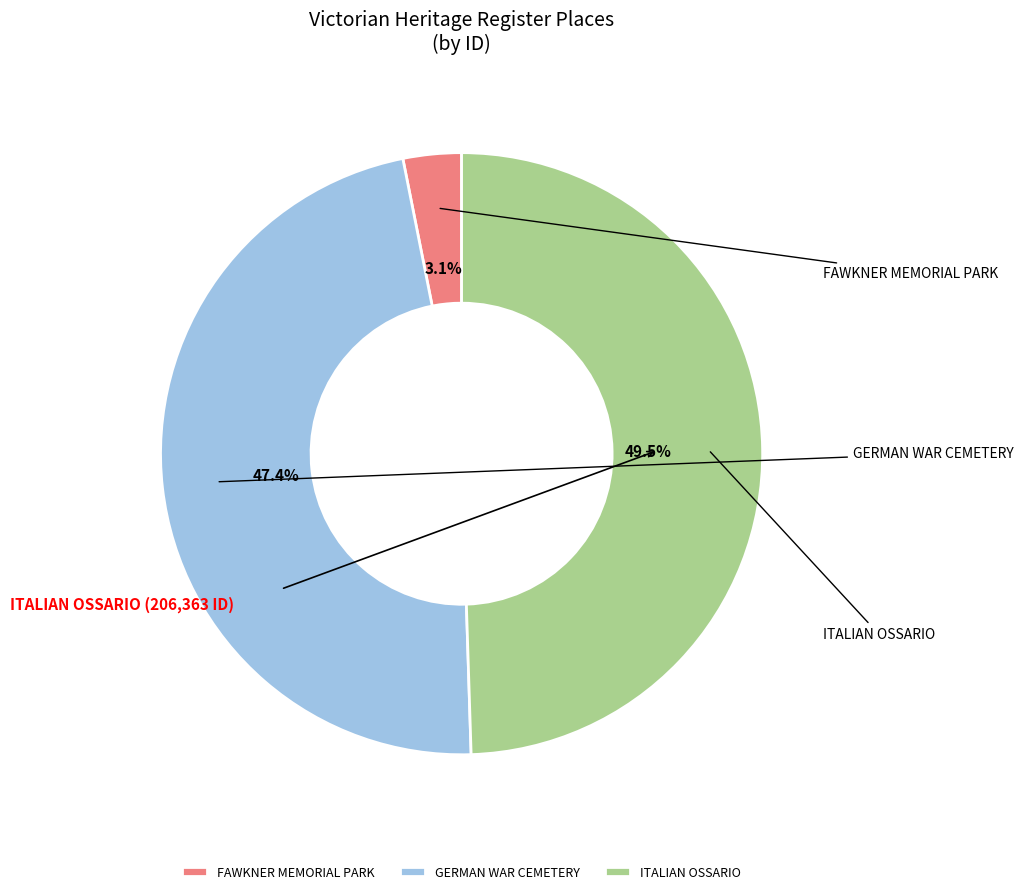

Count the number of slices in the pie.

3